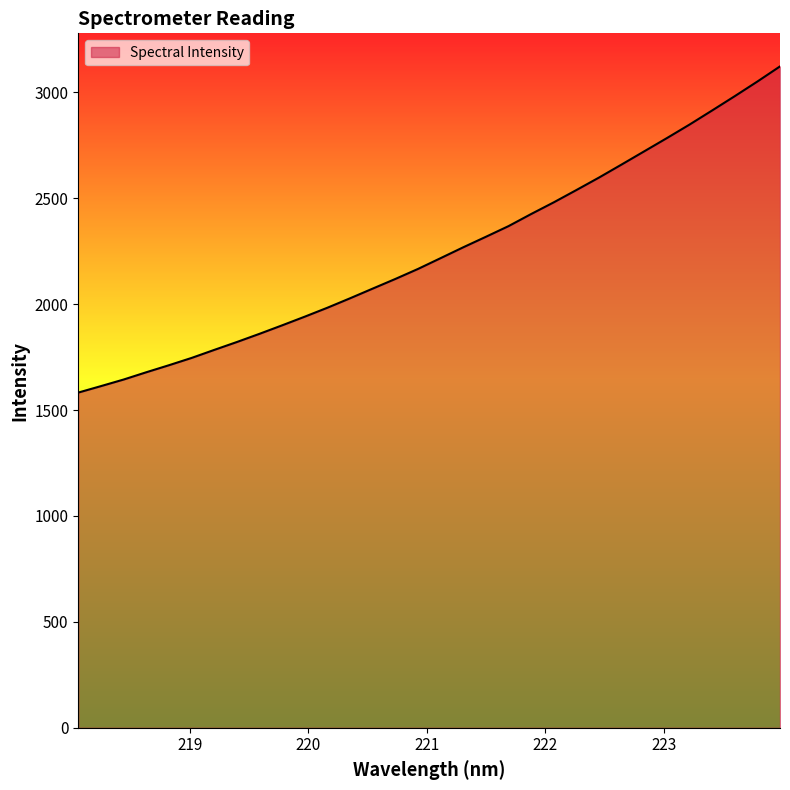

What is the greatest value displayed?

3122.1